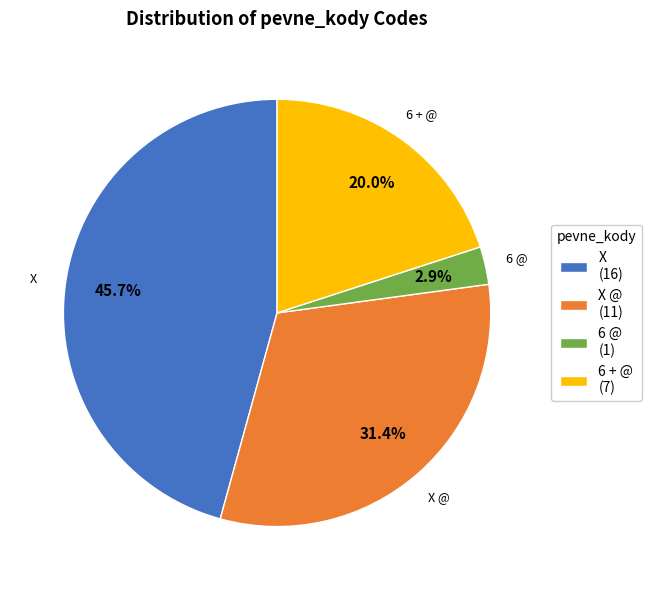

What is the largest slice in the pie chart?

X (16)